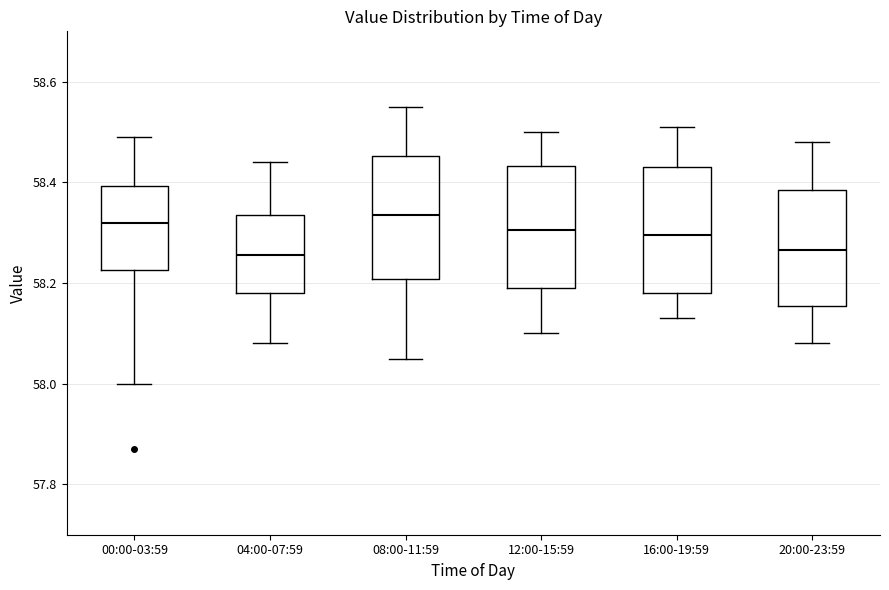

Reading left to right, transcribe this box plot: for each box, give where its median line is, the range the box spans, and where its two whiskers end, as read against the y-axis. The values are not printed on the chart, so give them approximately, as read against the axis.

00:00-03:59: median 58.32, box 58.22 to 58.40, whiskers 58.00 to 58.50
04:00-07:59: median 58.26, box 58.18 to 58.34, whiskers 58.08 to 58.44
08:00-11:59: median 58.34, box 58.20 to 58.46, whiskers 58.06 to 58.56
12:00-15:59: median 58.30, box 58.20 to 58.44, whiskers 58.10 to 58.50
16:00-19:59: median 58.30, box 58.18 to 58.44, whiskers 58.14 to 58.52
20:00-23:59: median 58.26, box 58.16 to 58.38, whiskers 58.08 to 58.48